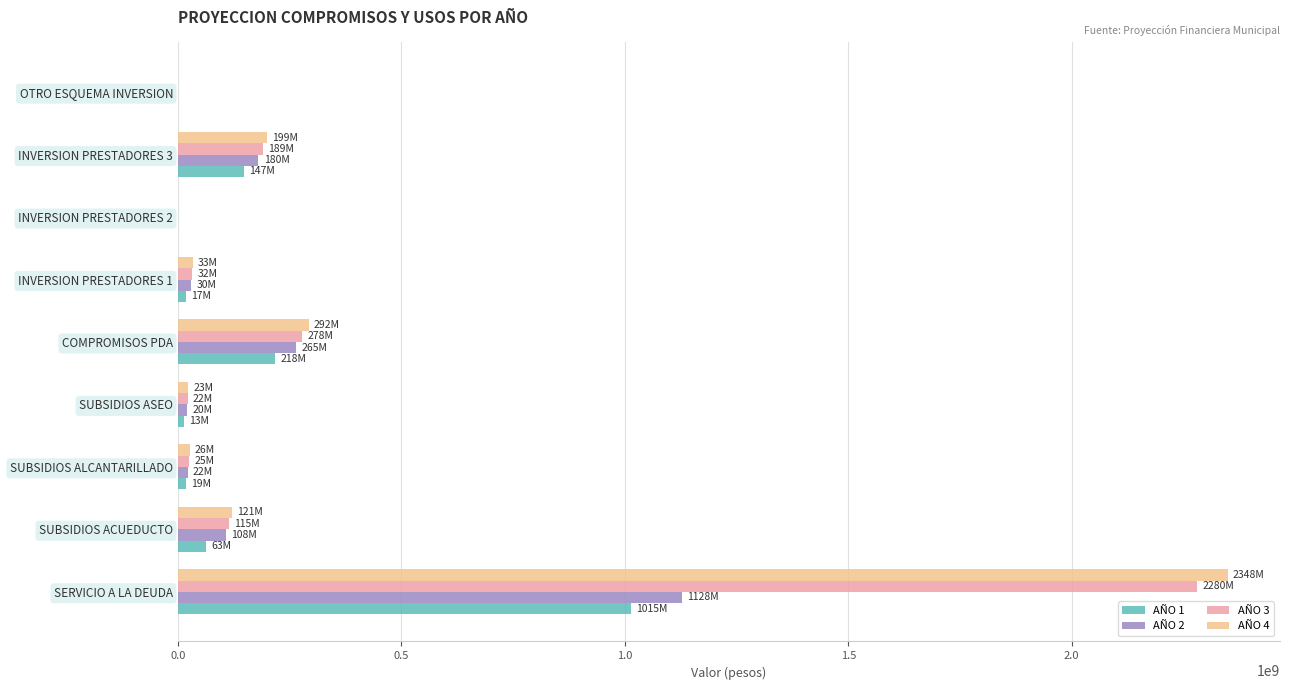

Which series changed the most between SERVICIO A LA DEUDA and INVERSION PRESTADORES 3?

AÑO 4